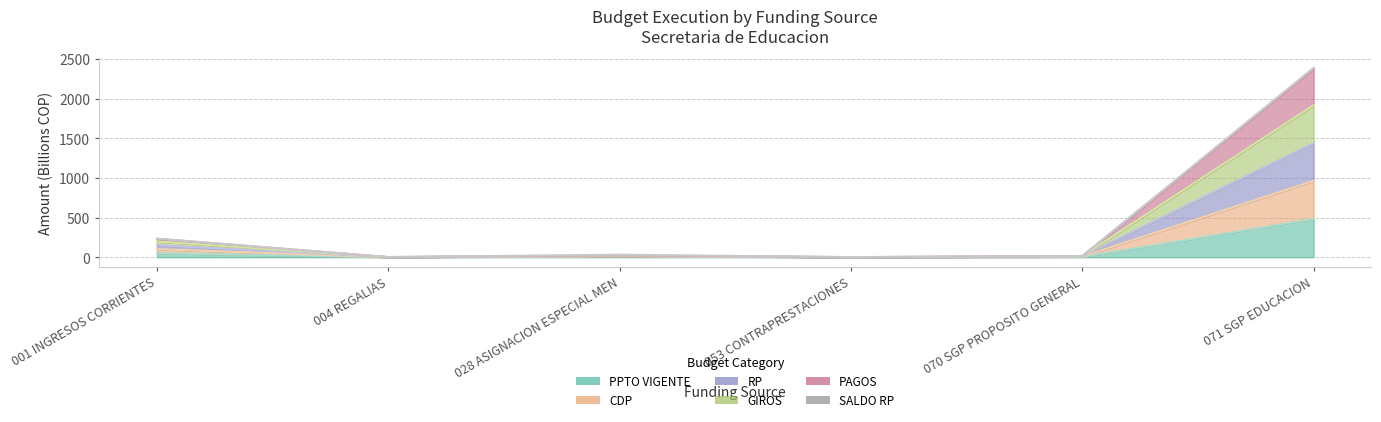

Rank the categories by GIROS value from lowest to highest.

053 CONTRAPRESTACIONES, 004 REGALIAS, 070 SGP PROPOSITO GENERAL, 028 ASIGNACION ESPECIAL MEN, 001 INGRESOS CORRIENTES, 071 SGP EDUCACION